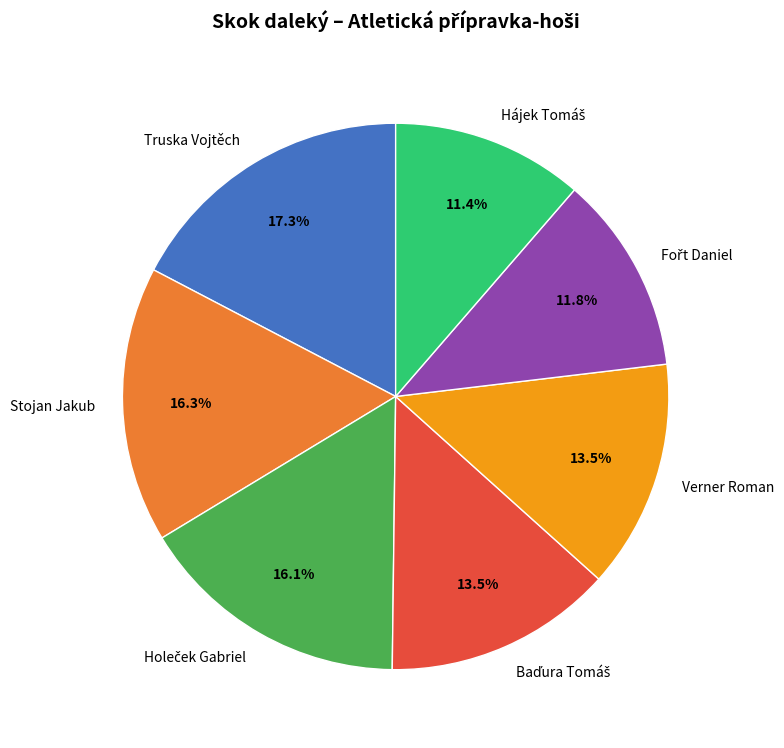

Which slice is the largest?

Truska Vojtěch